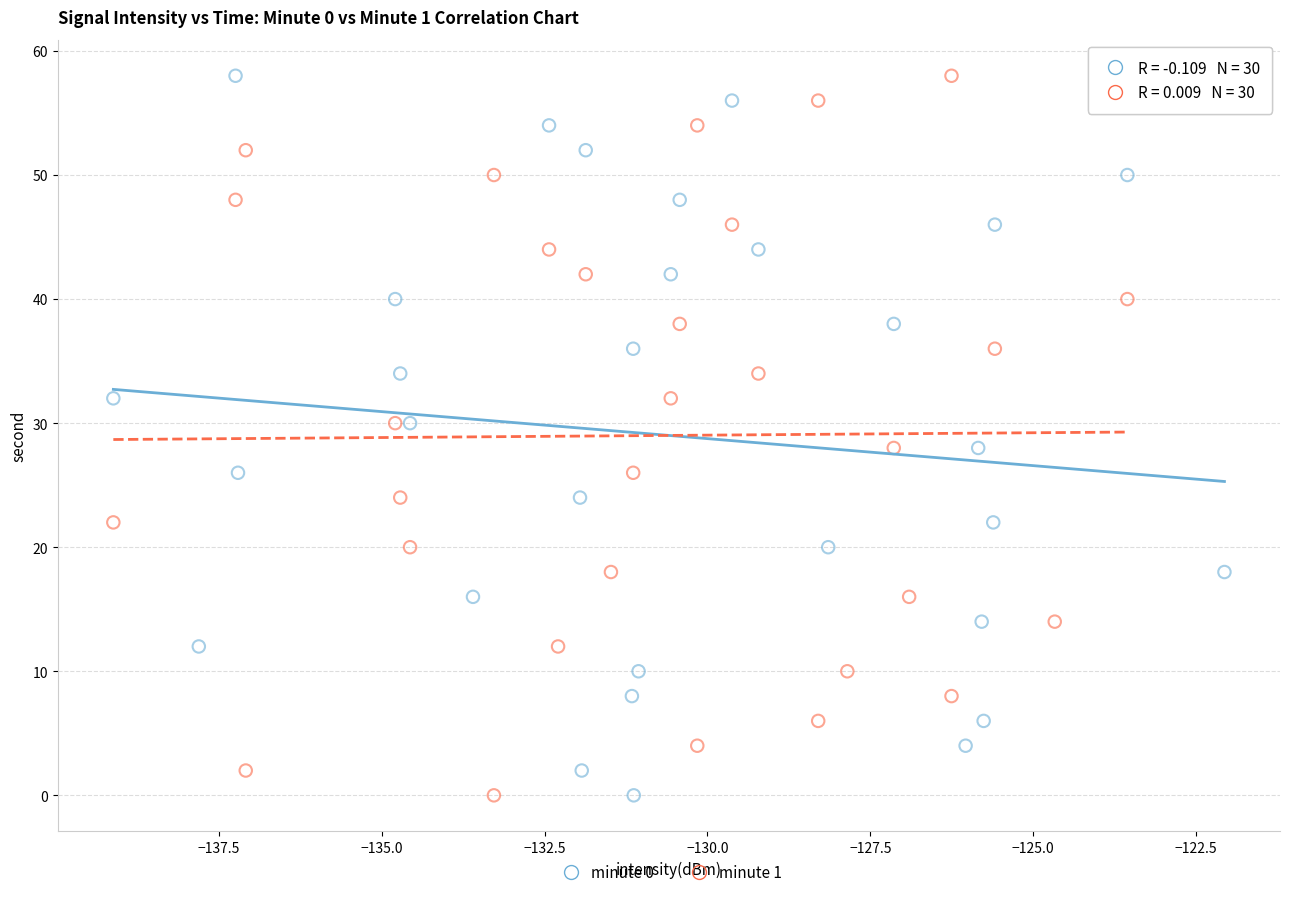

What are all the series names shown in the legend?

minute 0, minute 1